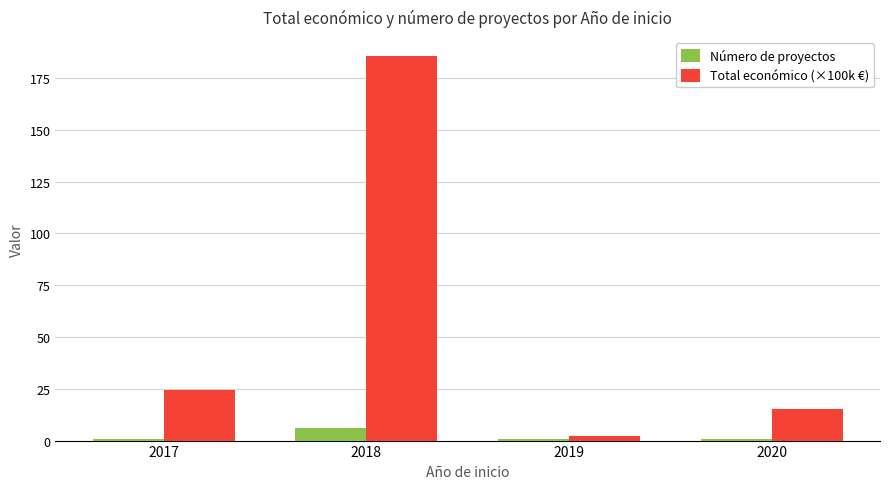

What is the difference between the highest and lowest values at 2018?

179.5